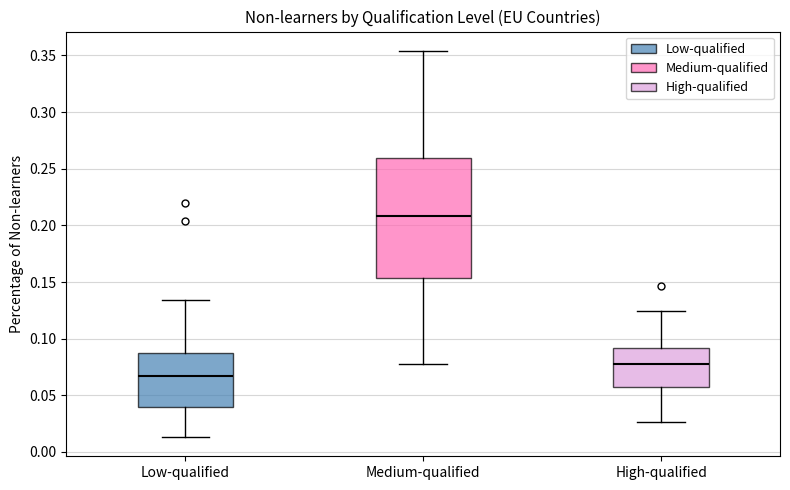

Reading left to right, read every box against the y-axis: the position of its median line, the range the box covers, and the ends of its whiskers. The values are not printed on the chart, so give them approximately, as read against the axis.

Low-qualified: median 0.065, box 0.040 to 0.085, whiskers 0.015 to 0.135
Medium-qualified: median 0.210, box 0.155 to 0.260, whiskers 0.080 to 0.355
High-qualified: median 0.075, box 0.060 to 0.090, whiskers 0.025 to 0.125